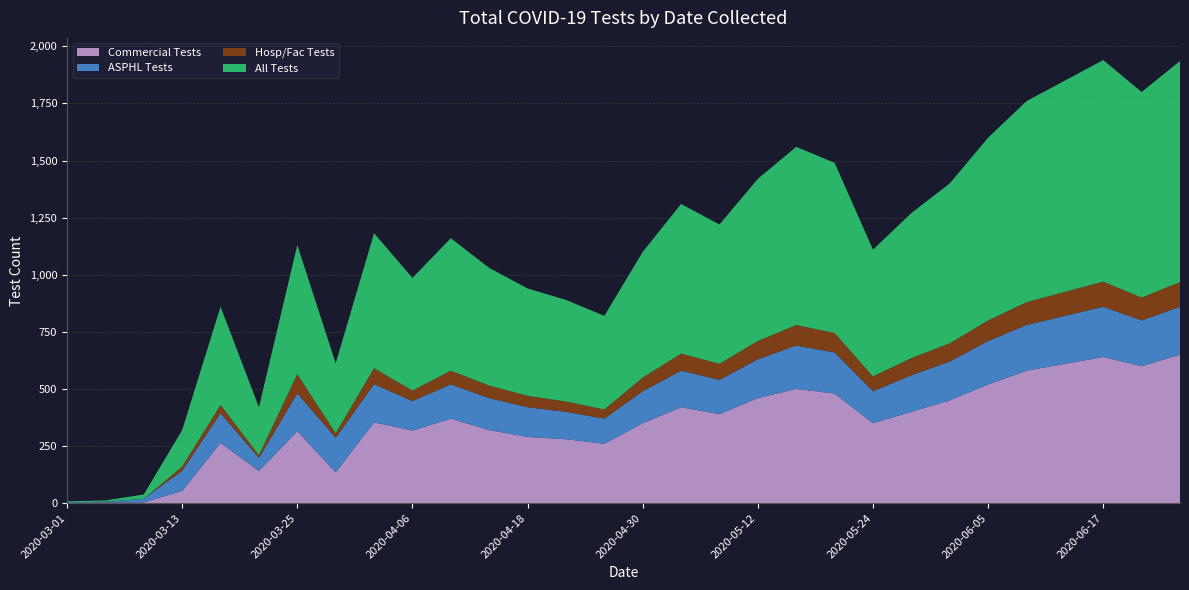

Reading right to left, what are all the values shown in this chart?

Commercial Tests: 650	600	640	610	580	520	450	400	350	480	500	460	390	420	350	260	280	290	320	370	318	354	135	315	141	264	54	3	2	0
ASPHL Tests: 210	200	220	210	200	190	170	160	140	180	190	170	150	160	140	110	120	130	140	150	129	167	151	166	57	130	88	16	3	4
Hosp/Fac Tests: 108	100	110	105	100	90	80	75	65	85	90	80	70	75	60	40	45	50	55	60	46	70	20	84	12	36	18	0	1	0
All Tests: 968	900	970	925	880	800	700	635	555	745	780	710	610	655	550	410	445	470	515	580	493	591	306	565	210	430	160	19	6	4